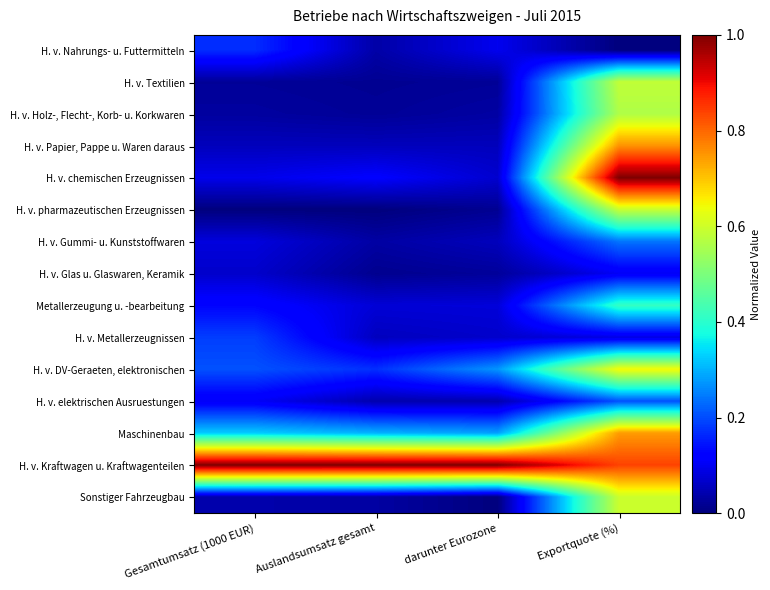

Reading left to right, transcribe all the data shown in this chart.

H. v. Nahrungs- u. Futtermitteln: Gesamtumsatz (1000 EUR)=0.2	Auslandsumsatz gesamt=0.0	darunter Eurozone=0.1	Exportquote (%)=0.0
H. v. Textilien: Gesamtumsatz (1000 EUR)=0.0	Auslandsumsatz gesamt=0.0	darunter Eurozone=0.0	Exportquote (%)=0.6
H. v. Holz-, Flecht-, Korb- u. Korkwaren: Gesamtumsatz (1000 EUR)=0.0	Auslandsumsatz gesamt=0.0	darunter Eurozone=0.0	Exportquote (%)=0.6
H. v. Papier, Pappe u. Waren daraus: Gesamtumsatz (1000 EUR)=0.1	Auslandsumsatz gesamt=0.1	darunter Eurozone=0.1	Exportquote (%)=0.8
H. v. chemischen Erzeugnissen: Gesamtumsatz (1000 EUR)=0.1	Auslandsumsatz gesamt=0.1	darunter Eurozone=0.1	Exportquote (%)=1.0
H. v. pharmazeutischen Erzeugnissen: Gesamtumsatz (1000 EUR)=0.0	Auslandsumsatz gesamt=0.0	darunter Eurozone=0.0	Exportquote (%)=0.6
H. v. Gummi- u. Kunststoffwaren: Gesamtumsatz (1000 EUR)=0.1	Auslandsumsatz gesamt=0.0	darunter Eurozone=0.1	Exportquote (%)=0.2
H. v. Glas u. Glaswaren, Keramik: Gesamtumsatz (1000 EUR)=0.1	Auslandsumsatz gesamt=0.0	darunter Eurozone=0.0	Exportquote (%)=0.1
Metallerzeugung u. -bearbeitung: Gesamtumsatz (1000 EUR)=0.1	Auslandsumsatz gesamt=0.1	darunter Eurozone=0.1	Exportquote (%)=0.4
H. v. Metallerzeugnissen: Gesamtumsatz (1000 EUR)=0.2	Auslandsumsatz gesamt=0.1	darunter Eurozone=0.1	Exportquote (%)=0.1
H. v. DV-Geraeten, elektronischen: Gesamtumsatz (1000 EUR)=0.2	Auslandsumsatz gesamt=0.2	darunter Eurozone=0.3	Exportquote (%)=0.6
H. v. elektrischen Ausruestungen: Gesamtumsatz (1000 EUR)=0.1	Auslandsumsatz gesamt=0.0	darunter Eurozone=0.0	Exportquote (%)=0.2
Maschinenbau: Gesamtumsatz (1000 EUR)=0.3	Auslandsumsatz gesamt=0.3	darunter Eurozone=0.3	Exportquote (%)=0.7
H. v. Kraftwagen u. Kraftwagenteilen: Gesamtumsatz (1000 EUR)=1.0	Auslandsumsatz gesamt=1.0	darunter Eurozone=1.0	Exportquote (%)=0.8
Sonstiger Fahrzeugbau: Gesamtumsatz (1000 EUR)=0.0	Auslandsumsatz gesamt=0.0	darunter Eurozone=0.0	Exportquote (%)=0.6